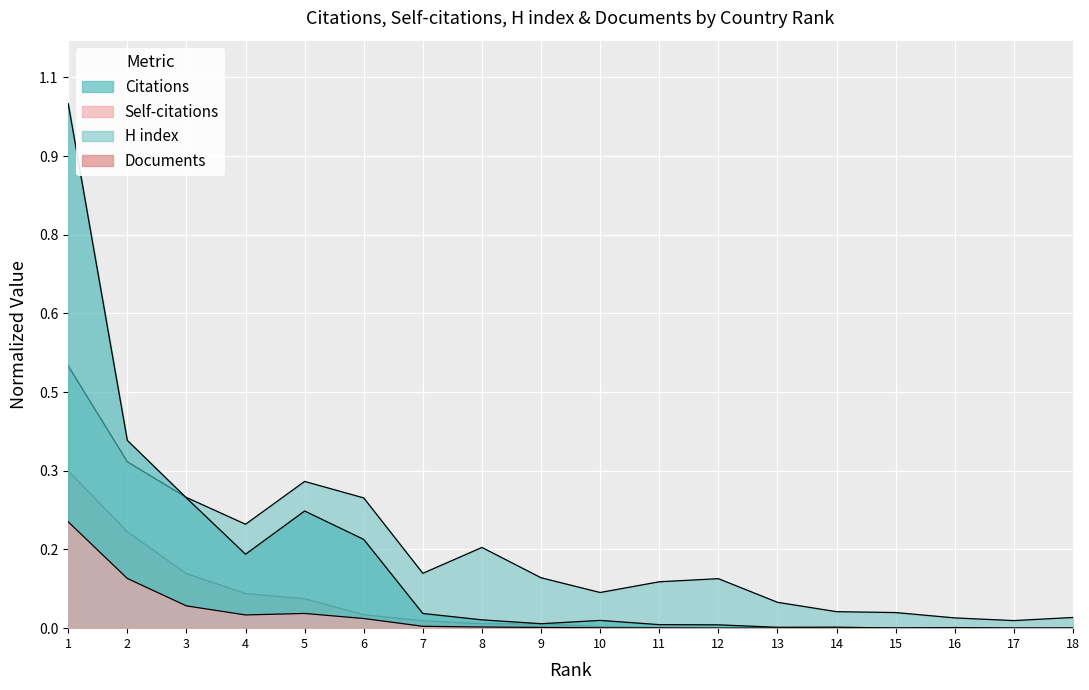

At which category is the sum across all series the highest?

1